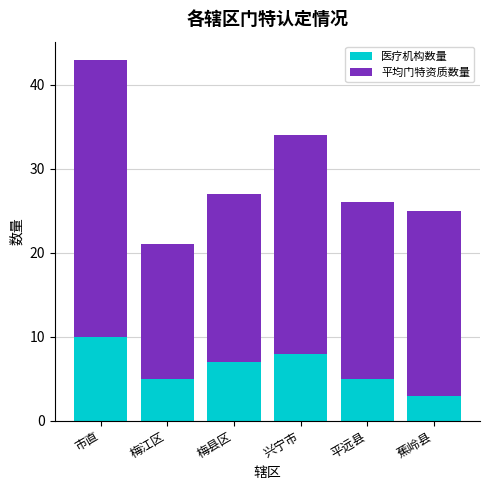

Reading left to right, list the values for the 医疗机构数量 series.

10	5	7	8	5	3